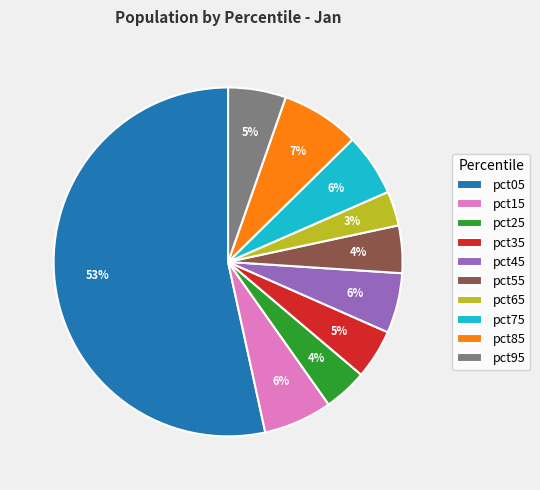

Do pct45 and pct95 together represent more than half of the pie?

No